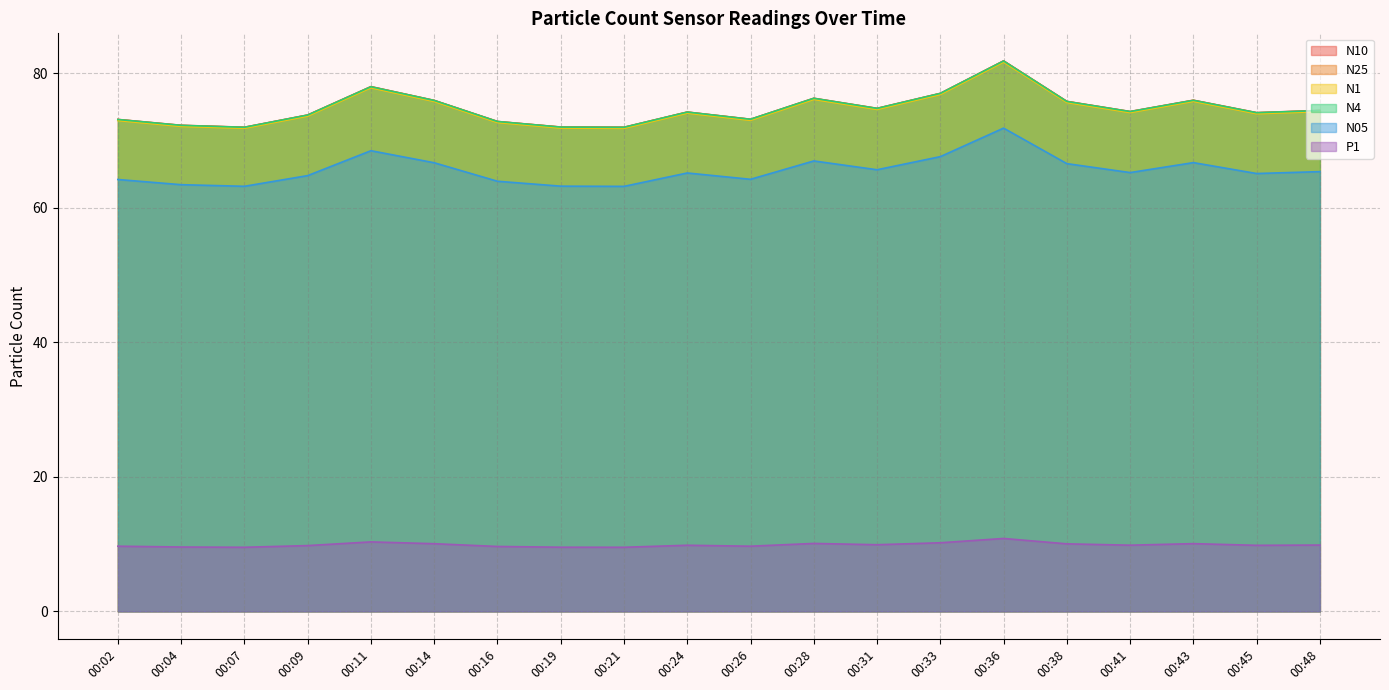

True or false: N10 and N25 cross at least once.

False